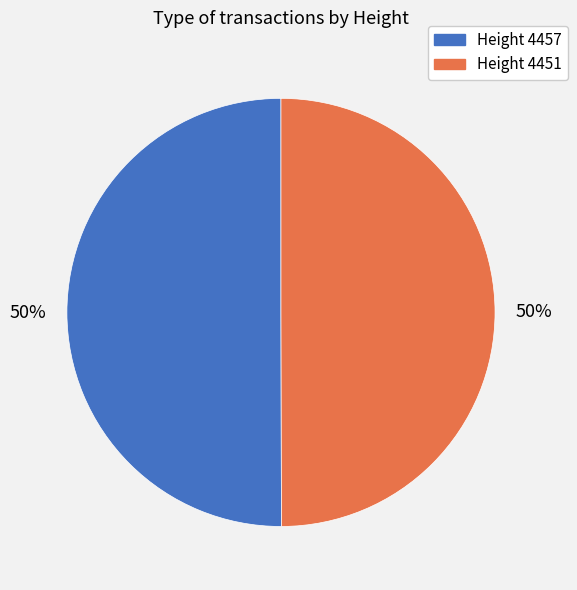

To the nearest percent, what is the average slice percentage?

50%